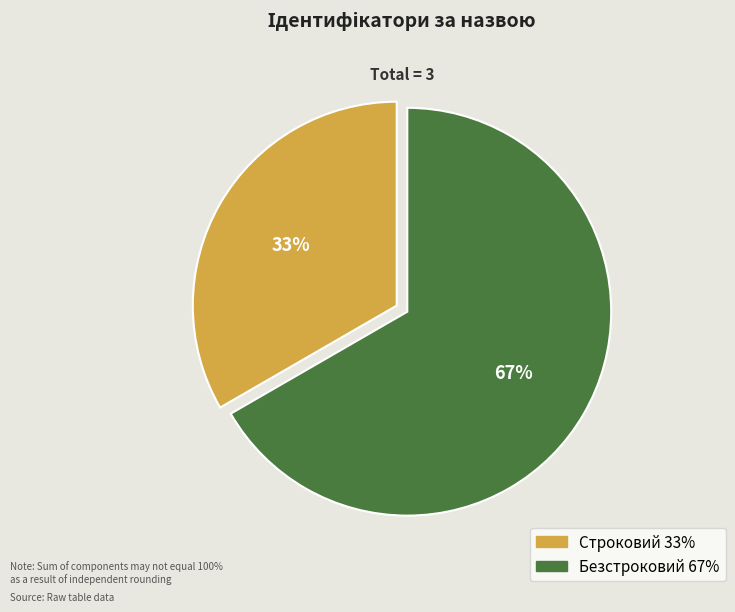

To the nearest percent, what portion does Строковий represent?

33%